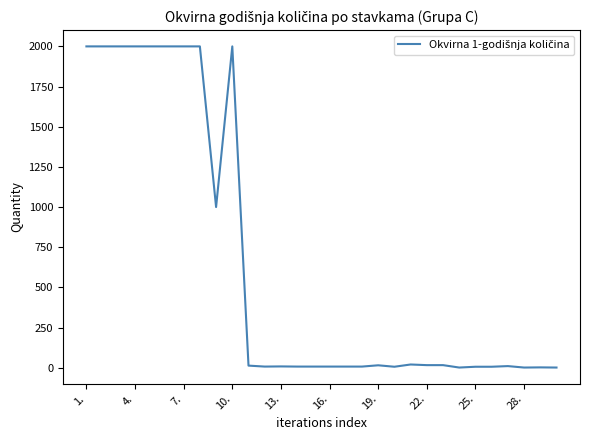

How many lines are shown in the chart?

1